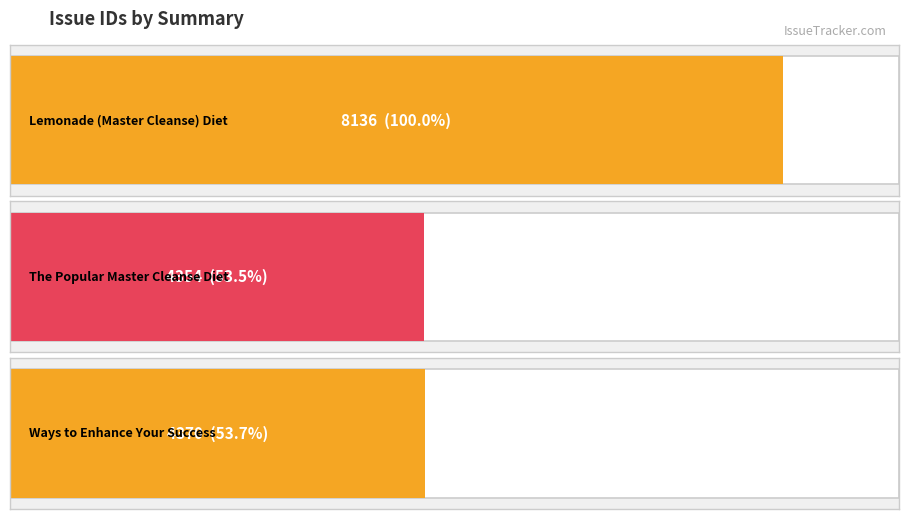

What is the average value?

5620